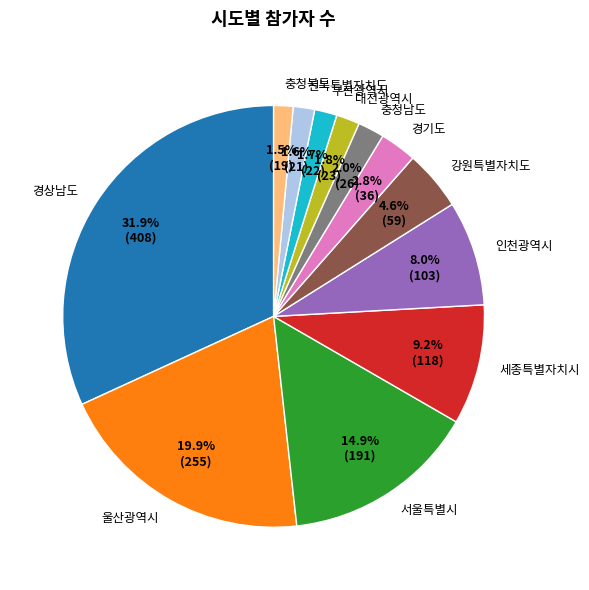

To the nearest percent, what portion does 대전광역시 represent?

2%